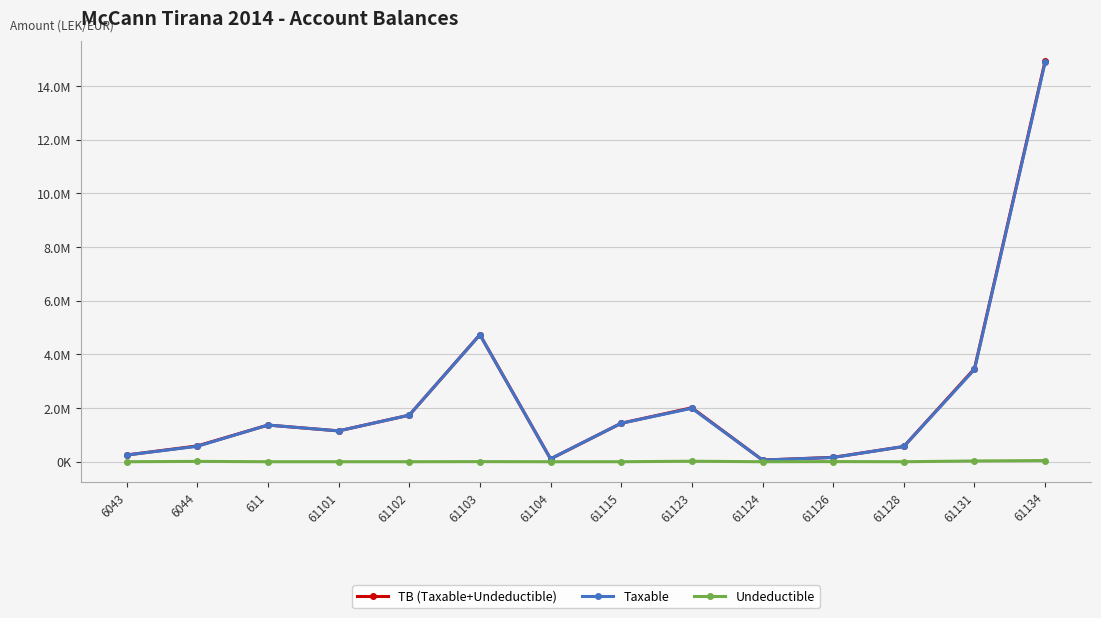

Reading left to right, transcribe all the data shown in this chart.

TB (Taxable+Undeductible): 250227.1	588118.9	1366068.5	1149043.7	1735151.5	4735066.9	105900.0	1434003.2	2010362.2	61813.2	163090.0	567460.5	3465988.5	14931158.8
Taxable: 250227.1	575296.9	1366068.5	1149043.7	1735151.5	4731146.9	105900.0	1433753.2	1991862.2	61813.2	157990.0	567460.5	3437988.5	14887859.8
Undeductible: 0.0	12822.0	0.0	0.0	0.0	3920.0	0.0	250.0	18500.0	0.0	5100.0	0.0	28000.0	43299.0